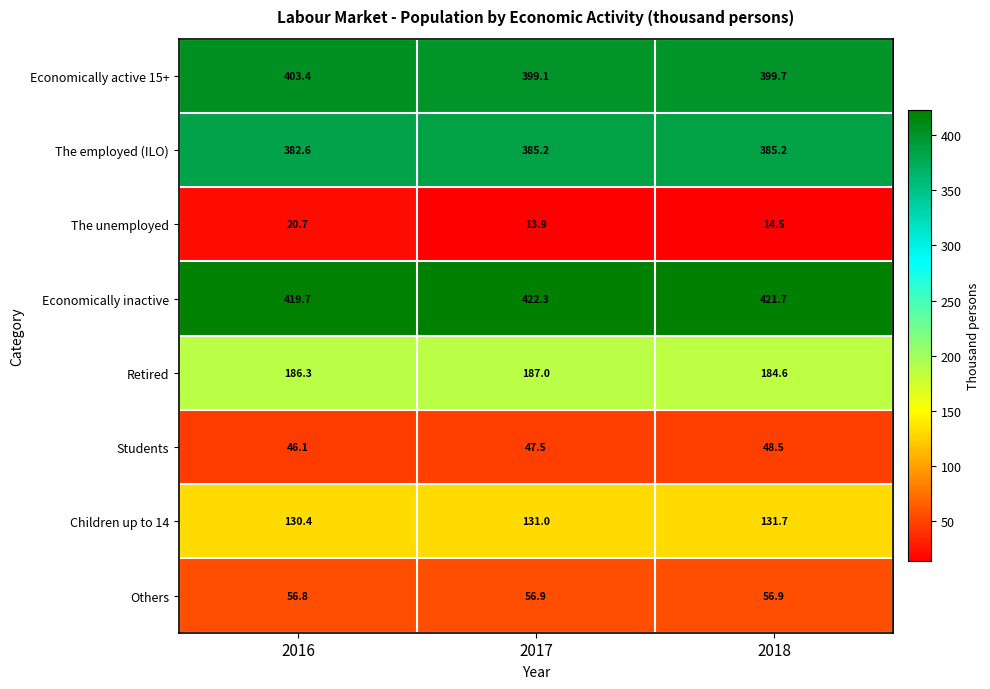

Which series has the widest spread of values?

The unemployed